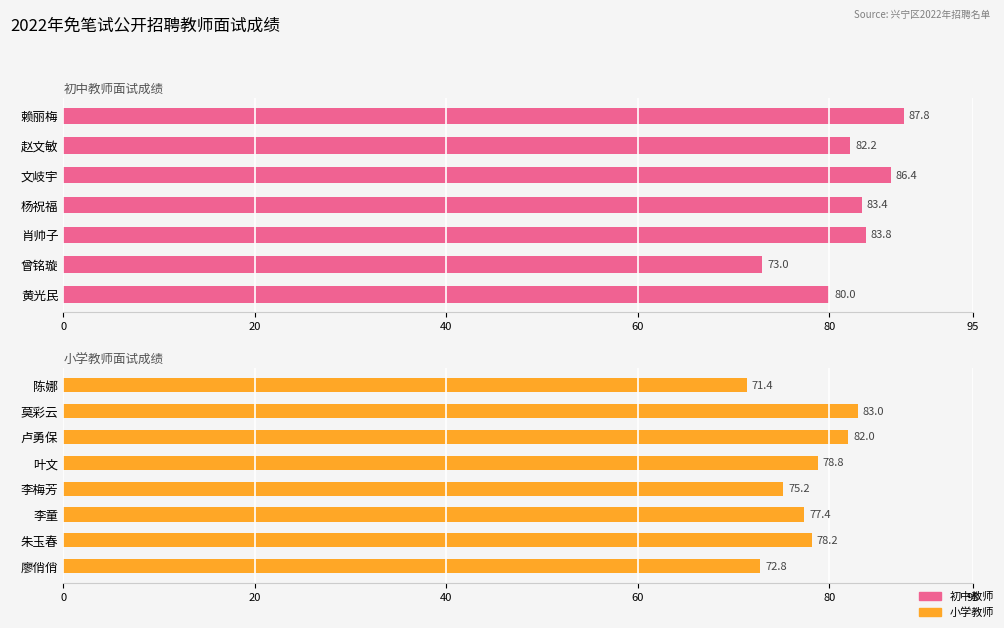

Are the bars grouped side by side (vs. stacked)?

No